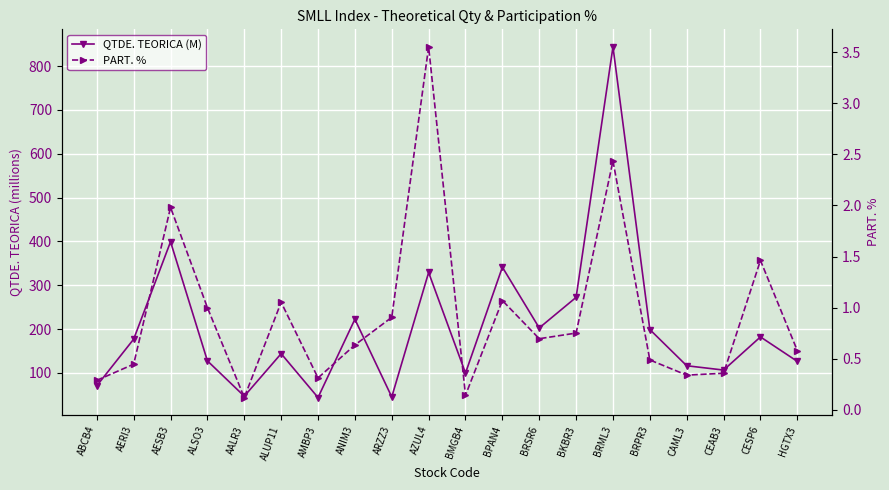

At which category does the chart reach its minimum across all series?

AALR3